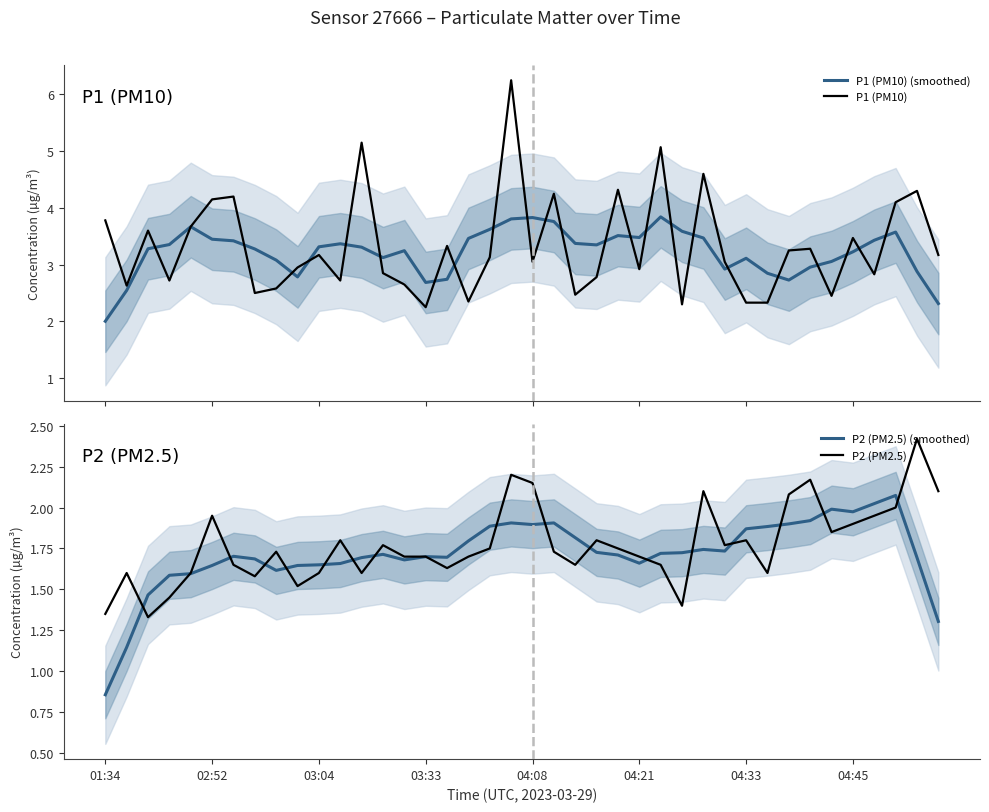

List the labels in order of P2 (PM2.5) (smoothed) value, largest first.

37, 36, 34, 35, 33, 21, 19, 32, 20, 18, 31, 30, 22, 17, 28, 29, 23, 27, 26, 13, 24, 04:33, 15, 16, 12, 38, 04:45, 14, 25, 11, 10, 9, 04:21, 8, 04:08, 03:33, 03:04, 39, 02:52, 01:34